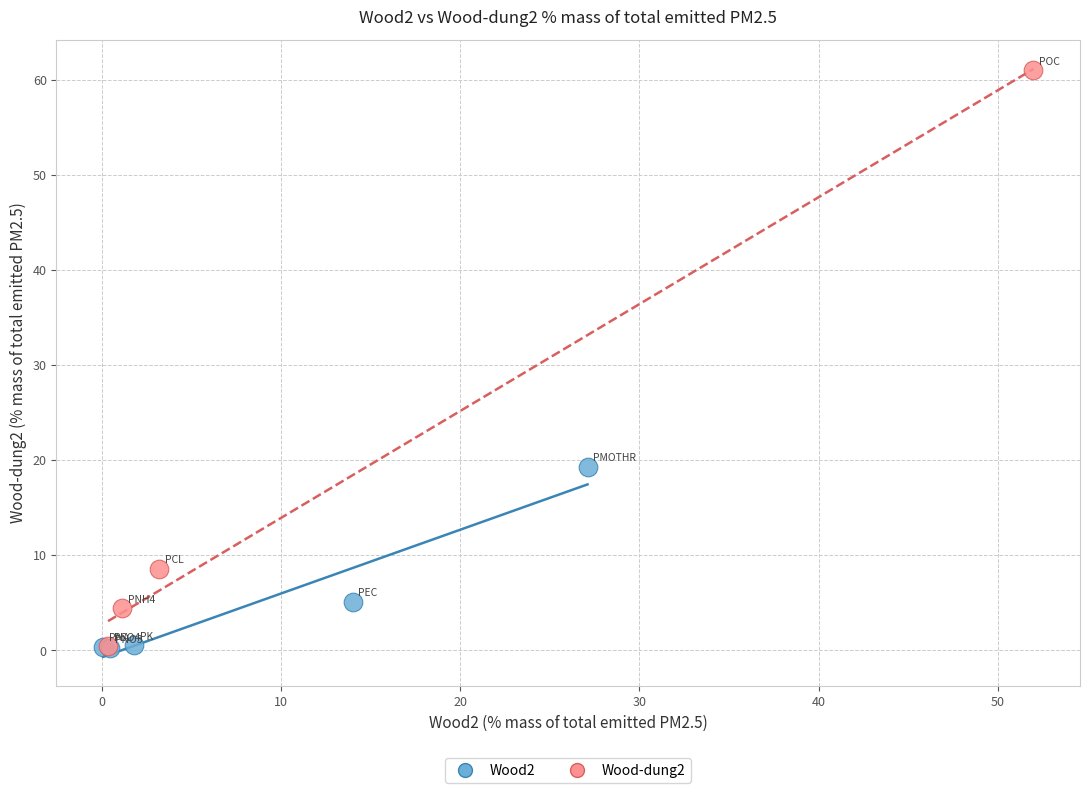

Which series has the largest Y range (max minus min)?

Wood-dung2